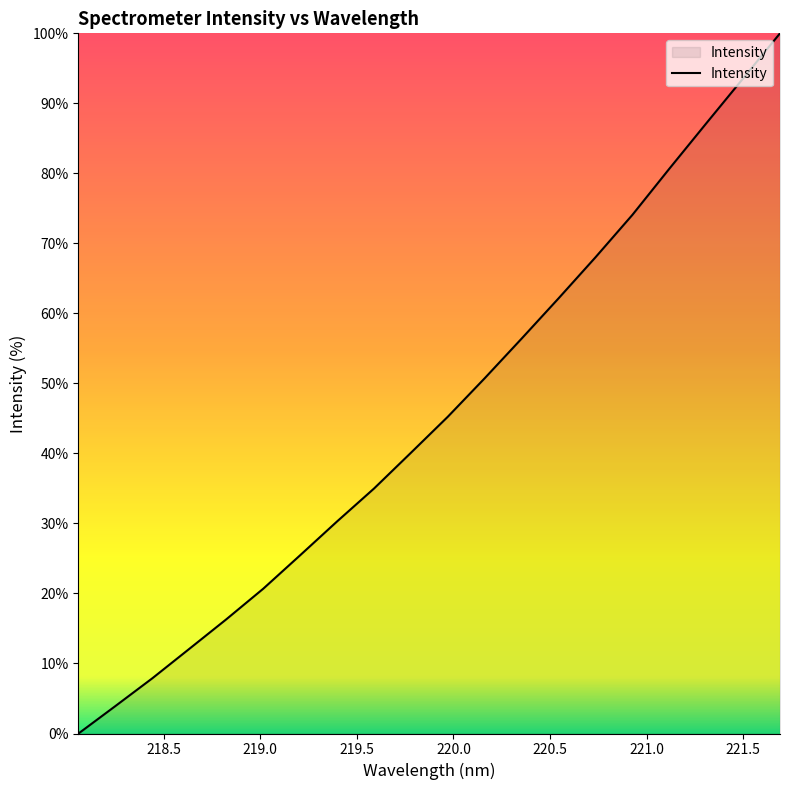

What is the maximum value shown in the chart?

100.0